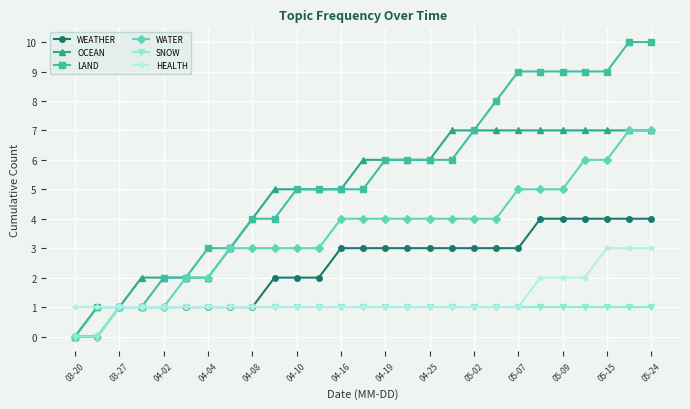

Which series has the widest spread of values?

LAND